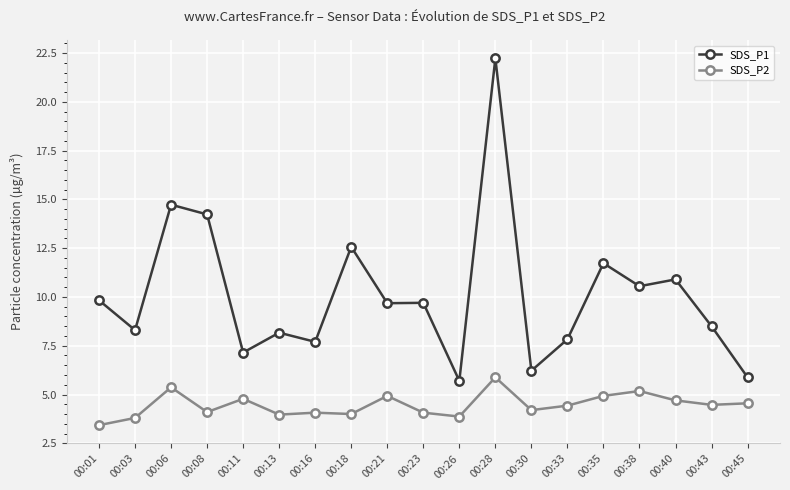

Is the value of SDS_P1 at 00:23 greater than the value of SDS_P2 at 00:13?

Yes